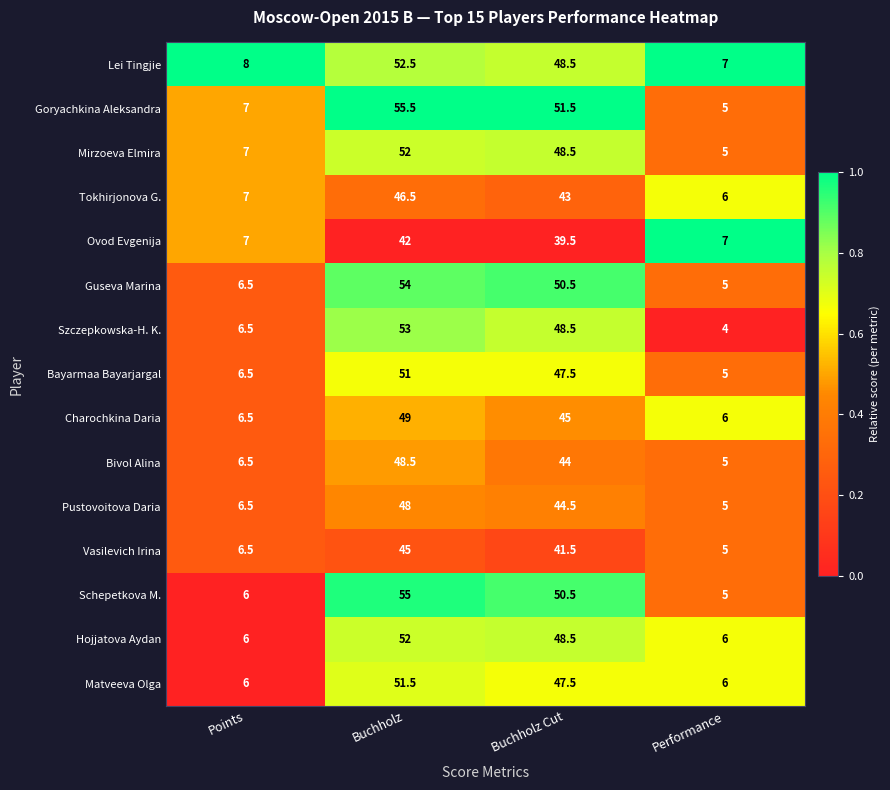

List the labels in order of Charochkina Daria value, smallest first.

Performance, Points, Buchholz Cut, Buchholz